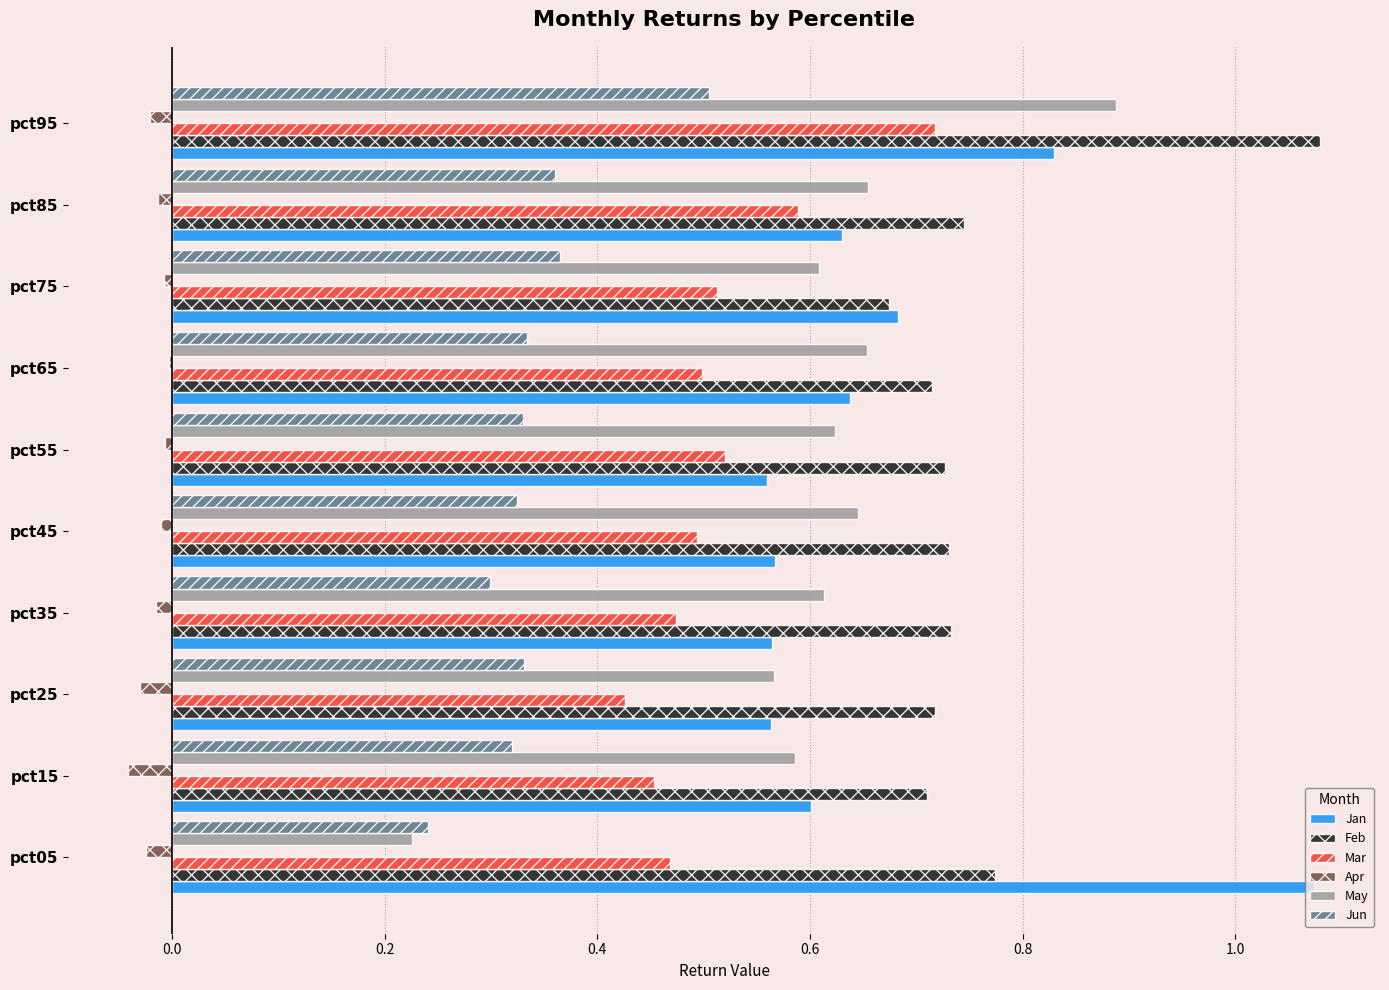

How many series are shown in this chart?

6